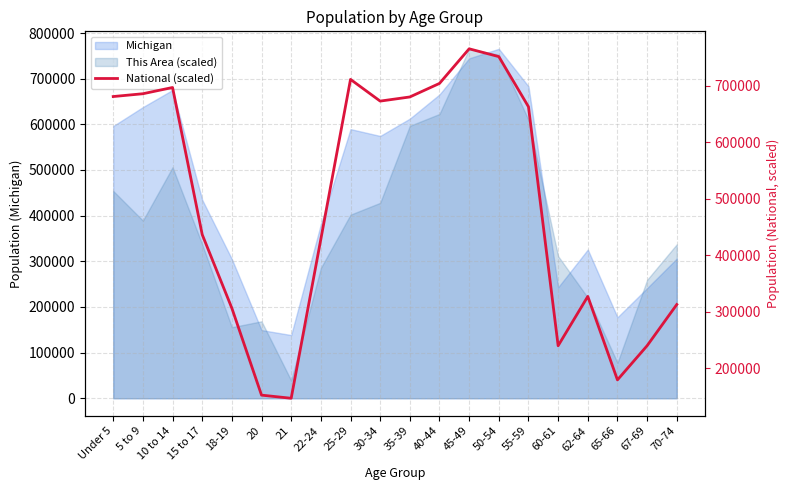

What is the sum of all values?

9781640.3